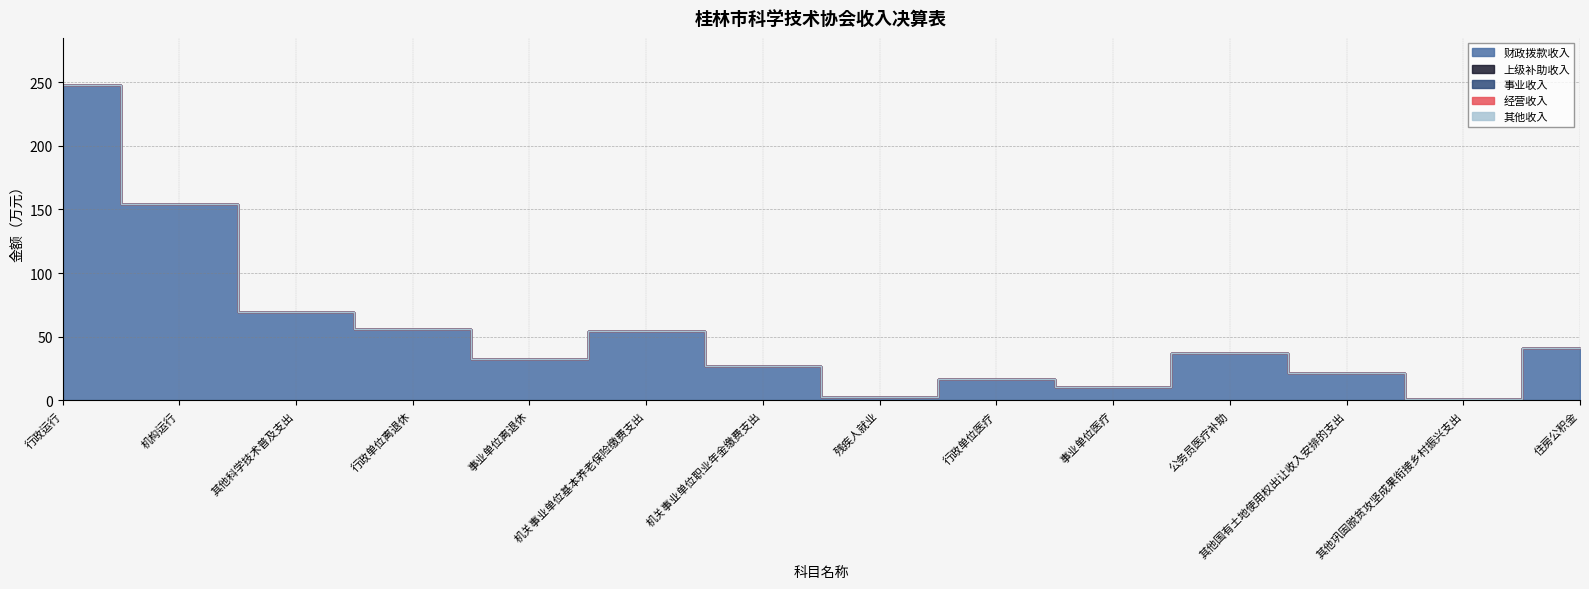

How many categories are shown in the chart?

14